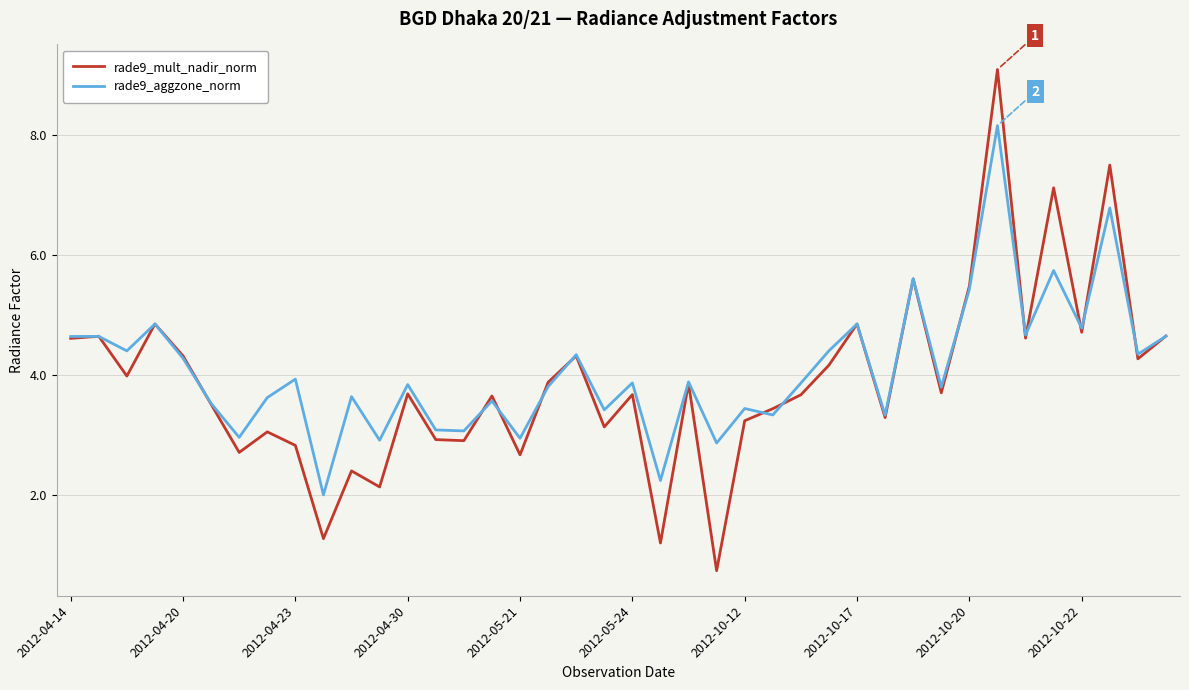

Rank the series by their maximum value, from highest to lowest.

rade9_mult_nadir_norm, rade9_aggzone_norm